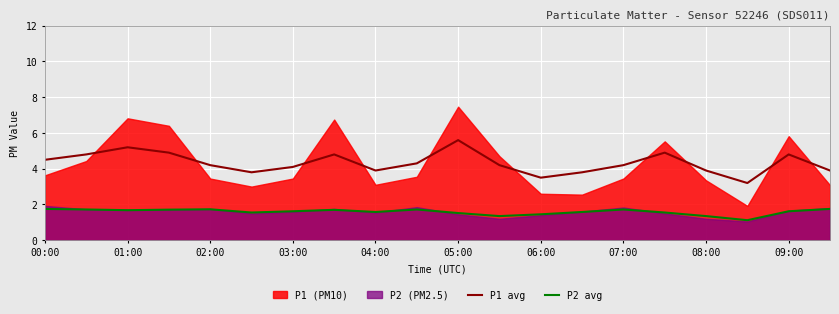

What is the difference between the P1 avg values at 00:00 and 15?

0.4